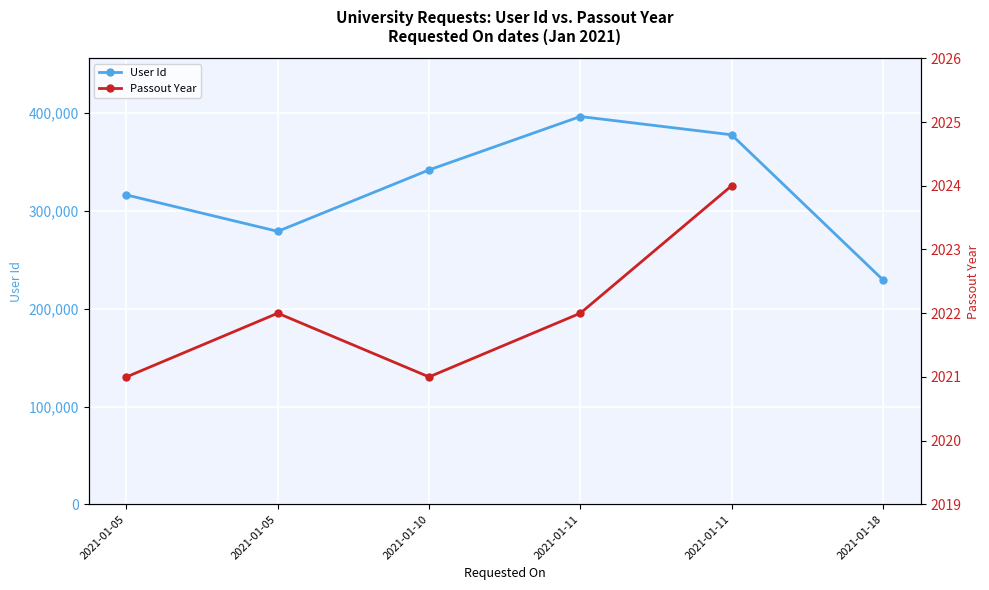

True or false: User Id and Passout Year intersect in this chart.

False